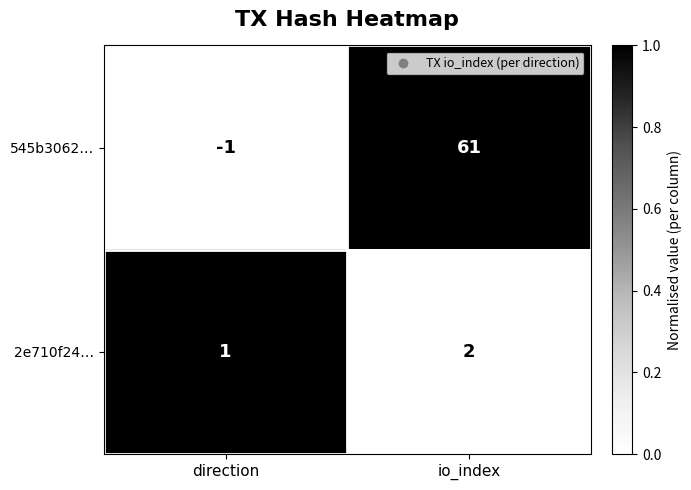

Which series has the largest range (max minus min)?

545b3062…